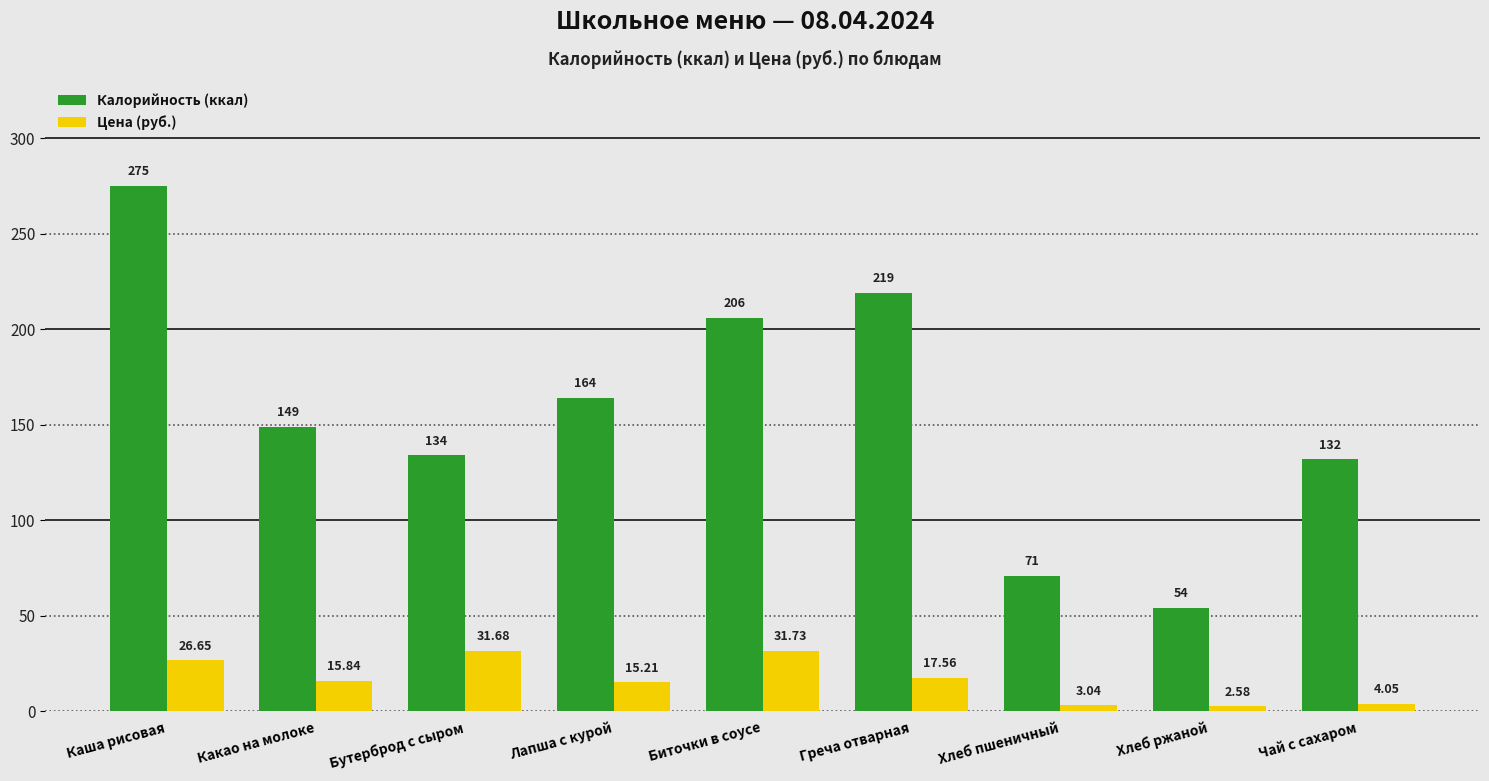

At which label does Цена (руб.) first exceed 15?

Каша рисовая